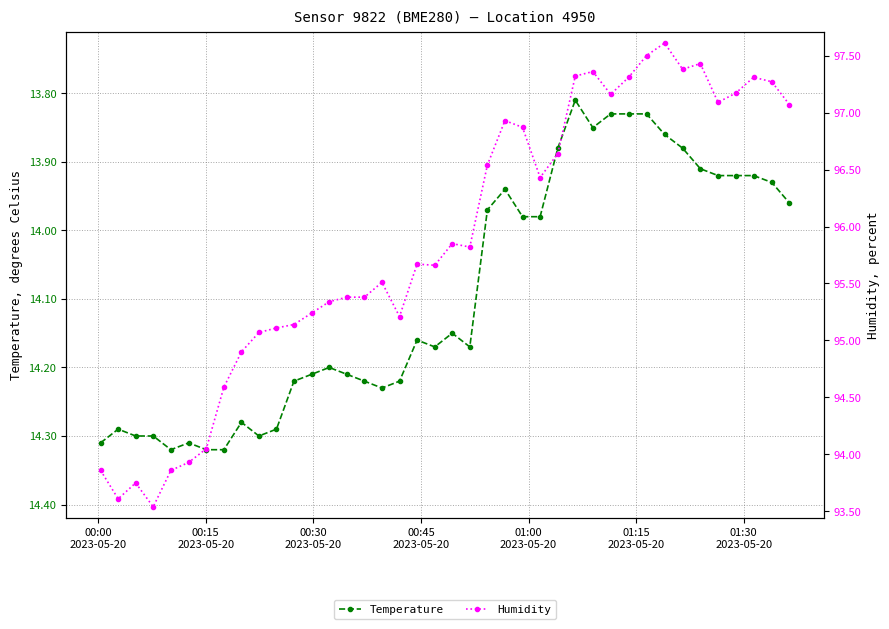

True or false: Temperature has more than 1 interior local peaks.

True